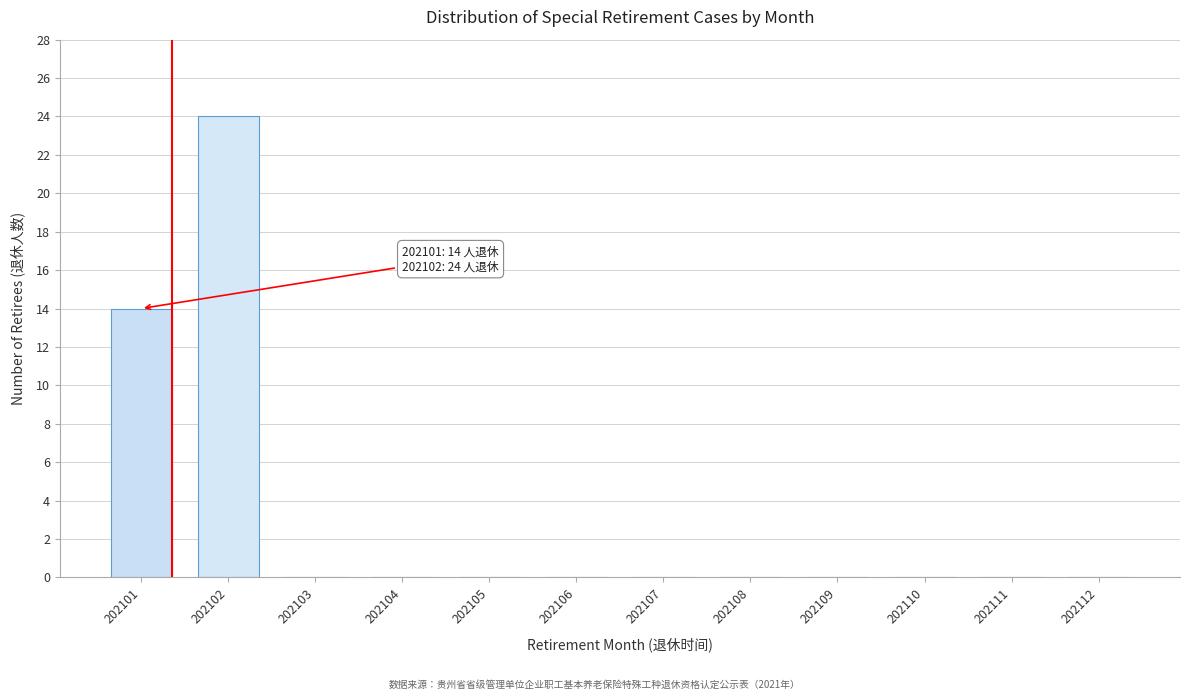

Reading left to right, what are all the values shown in this chart?

202101=14	202102=24	202103=0	202104=0	202105=0	202106=0	202107=0	202108=0	202109=0	202110=0	202111=0	202112=0